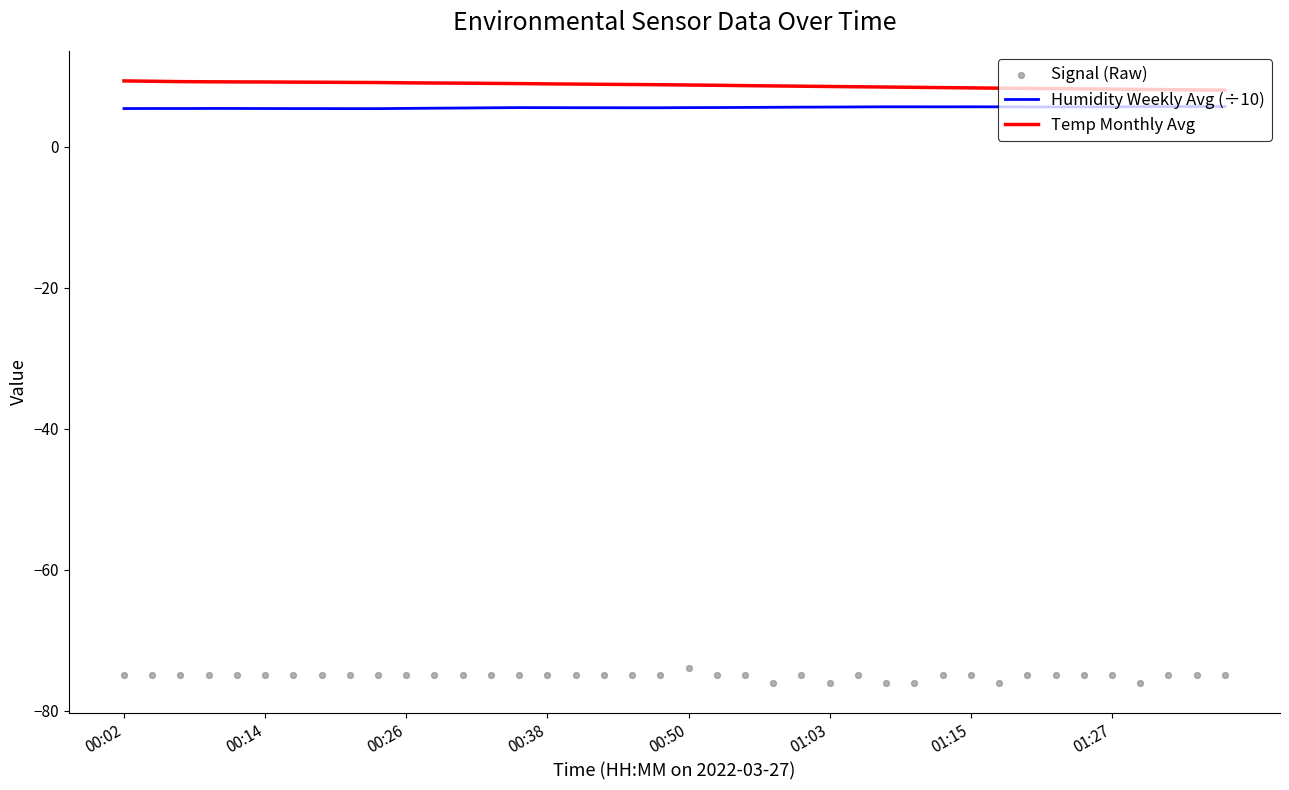

Which series has the largest total across all categories?

Temp Monthly Avg